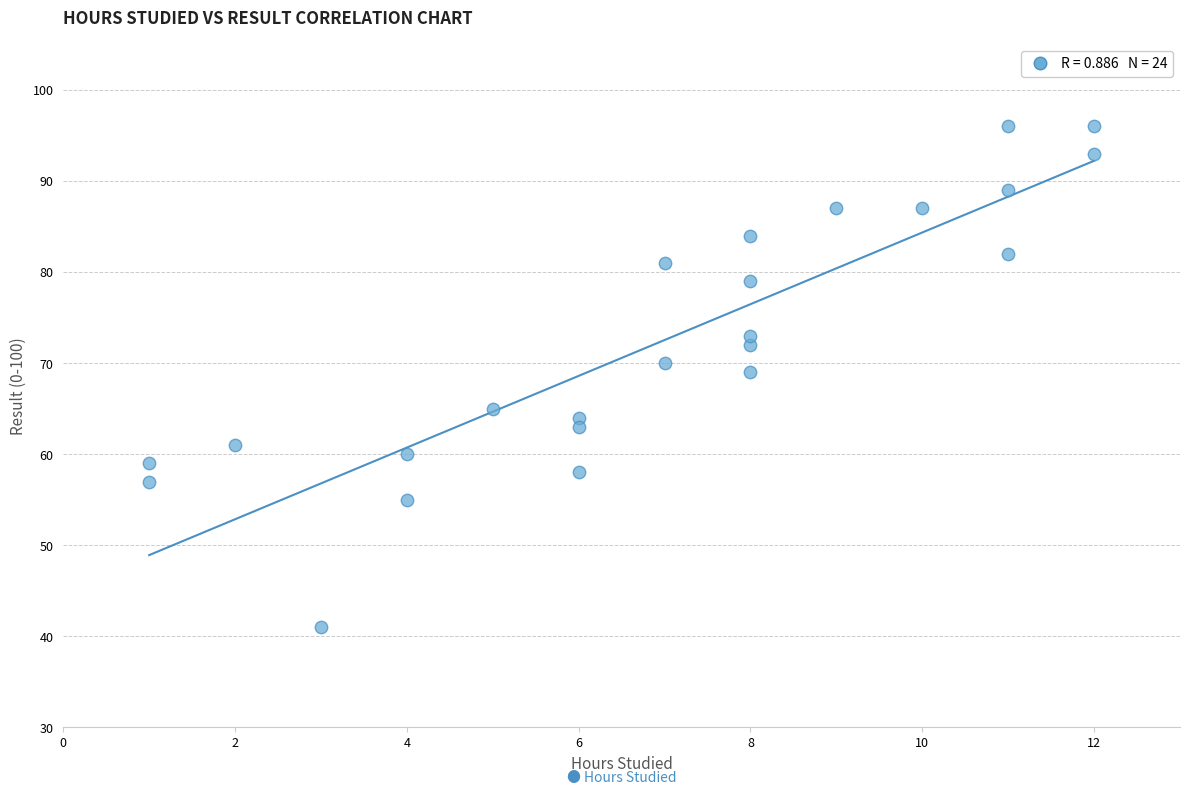

What is the range of Y values (max minus min)?

55